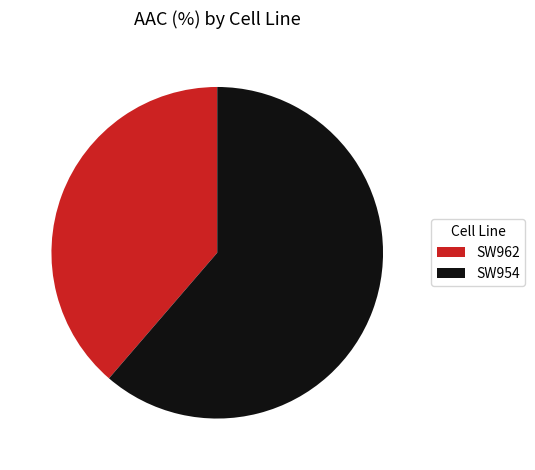

How many segments does this pie chart have?

2